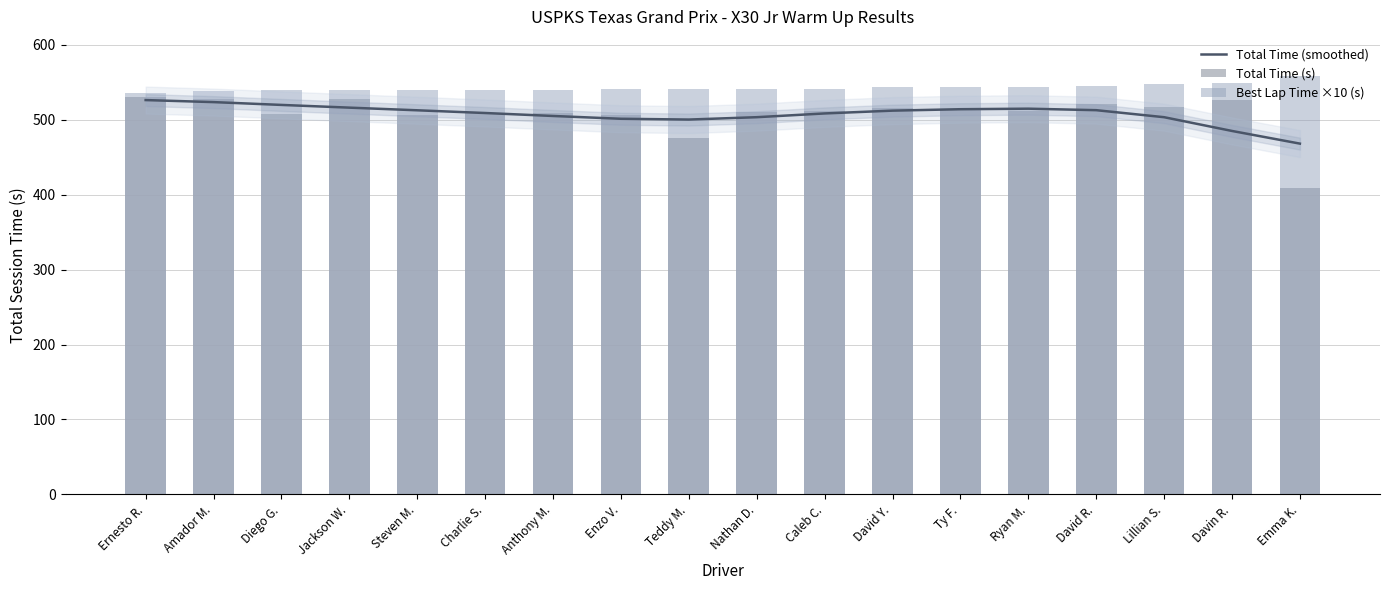

How many series are shown in this chart?

3